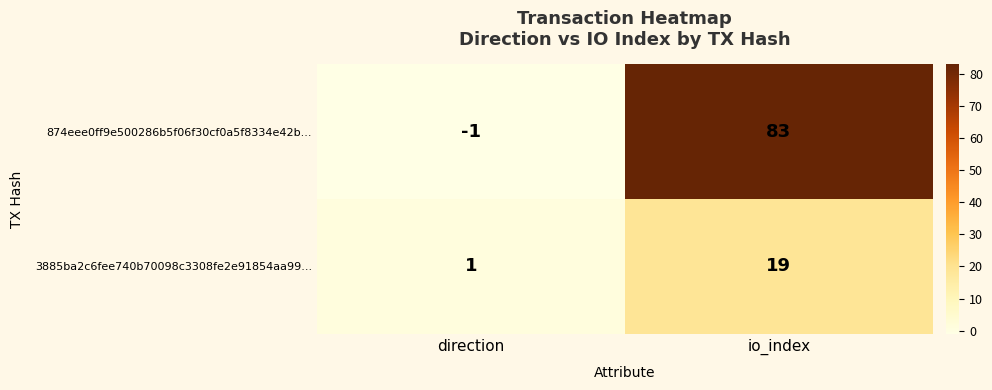

Which category has the highest value across all series?

io_index